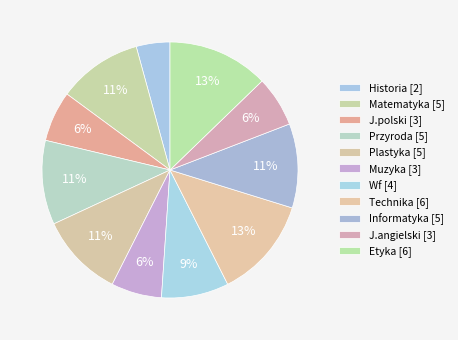

Count the number of slices in the pie.

11